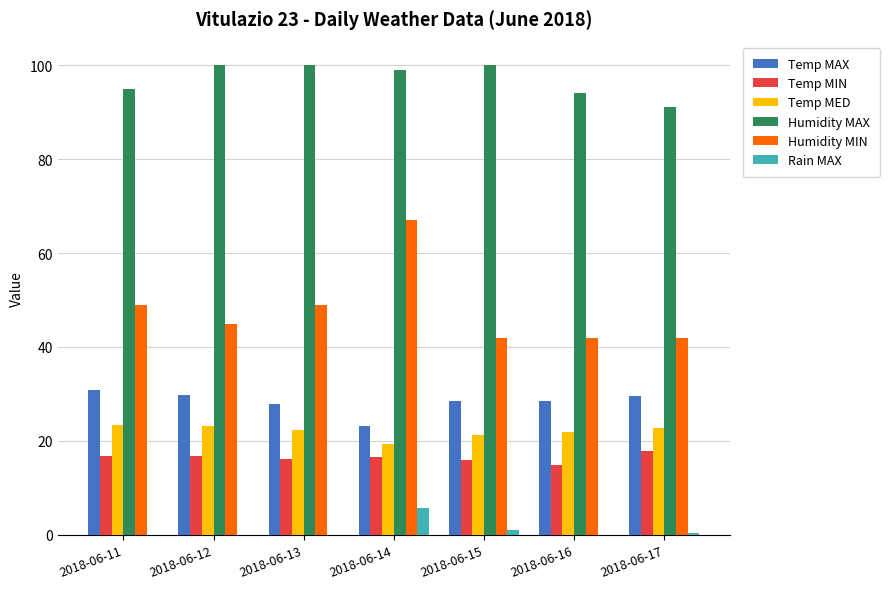

The value of Humidity MAX at 2018-06-14 is 99.0. True or false?

True